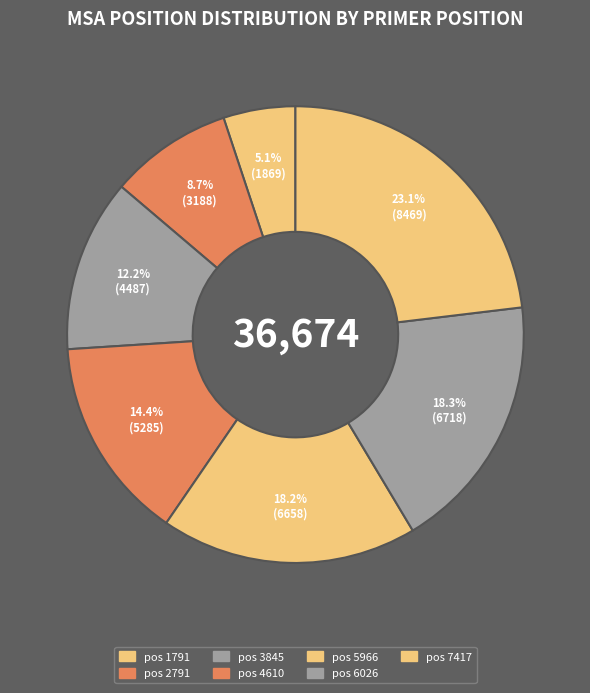

How many slices are in this pie chart?

7